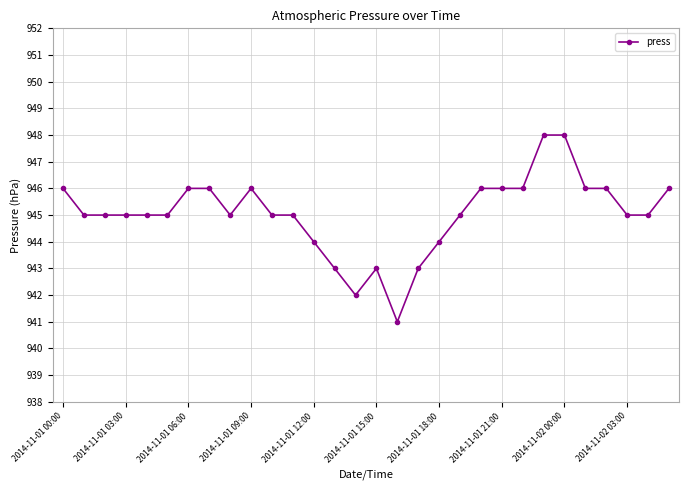

What is the smallest value displayed?

941